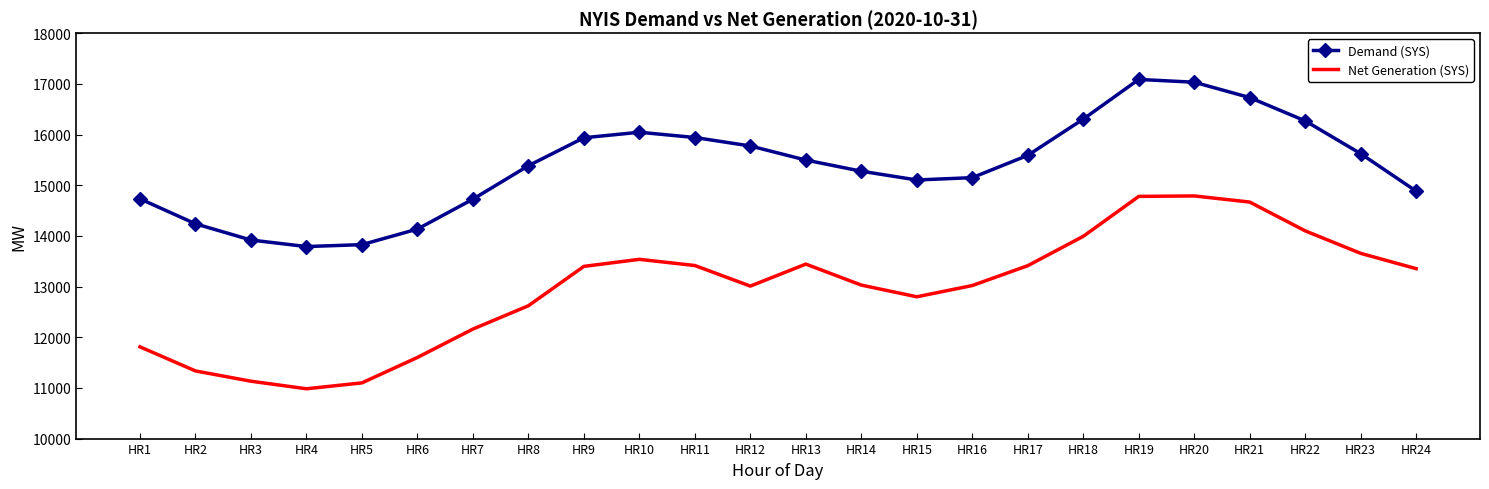

The value of Demand (SYS) at HR9 is 11027. True or false?

False